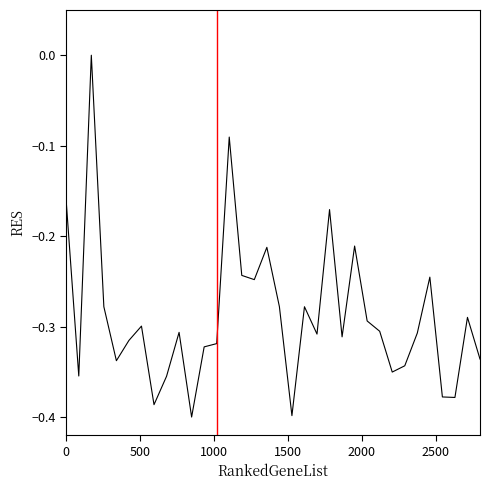

What is the sum of all values?

-9.8